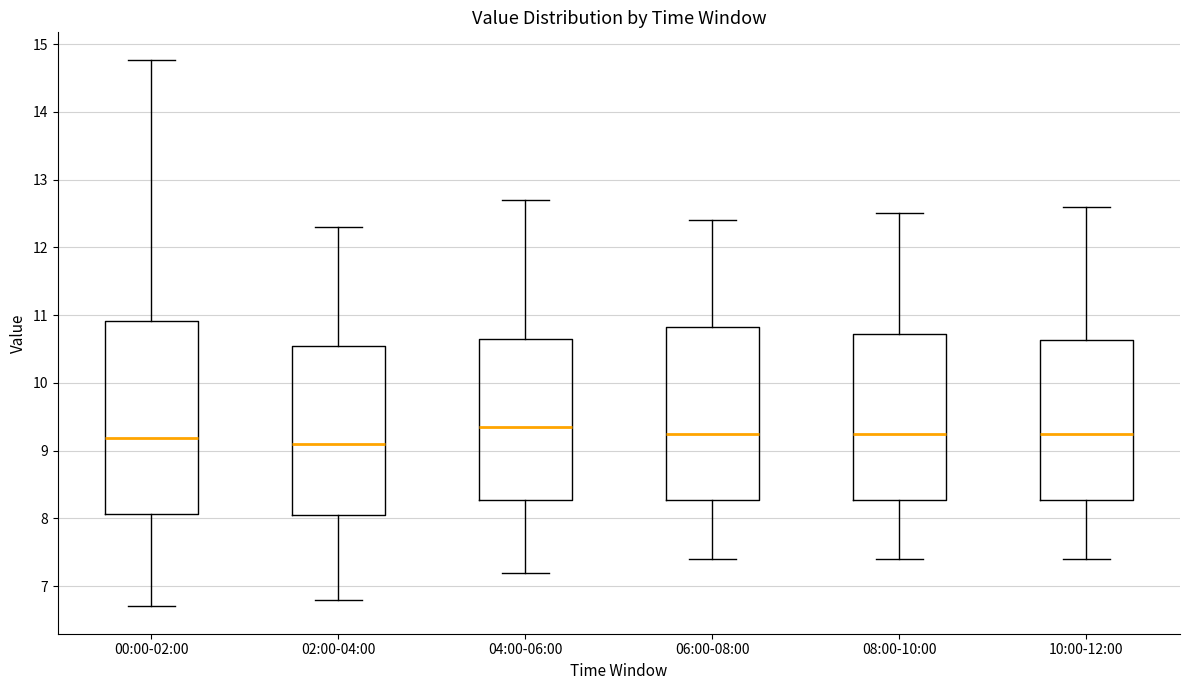

Reading left to right, transcribe this box plot: for each box, give where its median line is, the range the box spans, and where its two whiskers end, as read against the y-axis. The values are not printed on the chart, so give them approximately, as read against the axis.

00:00-02:00: median 9.2, box 8.1 to 10.9, whiskers 6.7 to 14.8
02:00-04:00: median 9.1, box 8.1 to 10.6, whiskers 6.8 to 12.3
04:00-06:00: median 9.4, box 8.3 to 10.7, whiskers 7.2 to 12.7
06:00-08:00: median 9.3, box 8.3 to 10.8, whiskers 7.4 to 12.4
08:00-10:00: median 9.3, box 8.3 to 10.7, whiskers 7.4 to 12.5
10:00-12:00: median 9.3, box 8.3 to 10.6, whiskers 7.4 to 12.6